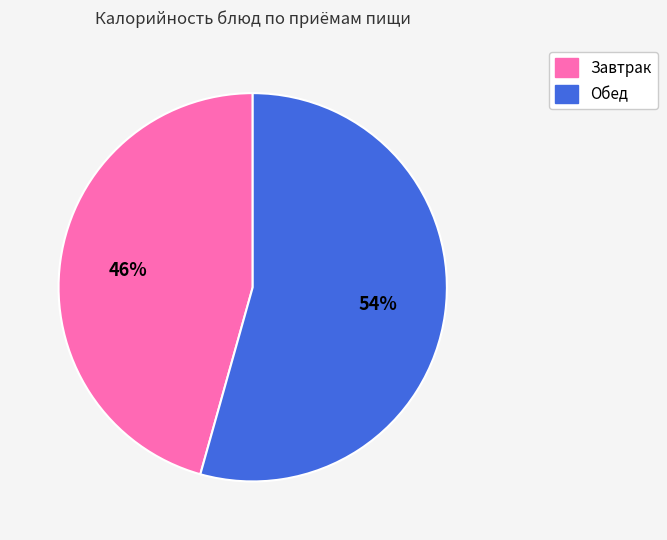

Does any single category account for the majority?

Yes